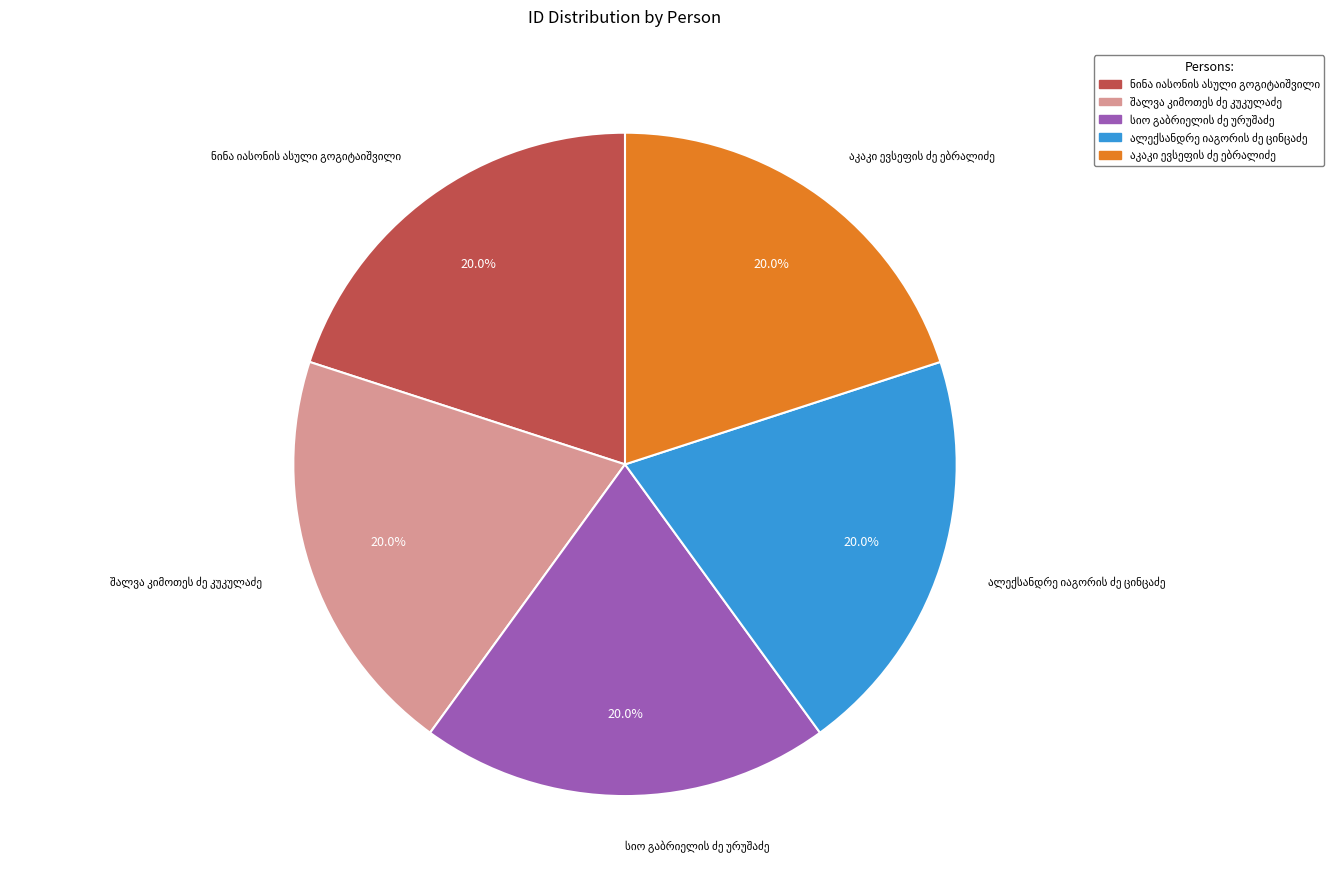

Is there any slice that represents more than half of the pie?

No